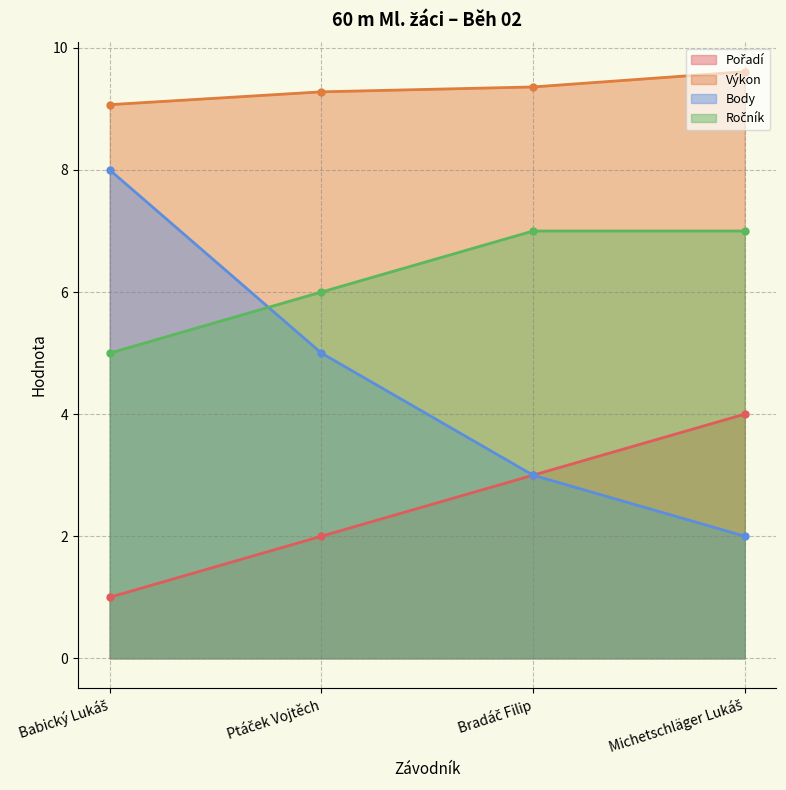

What is the label of the 3rd point from the left?

Bradáč Filip